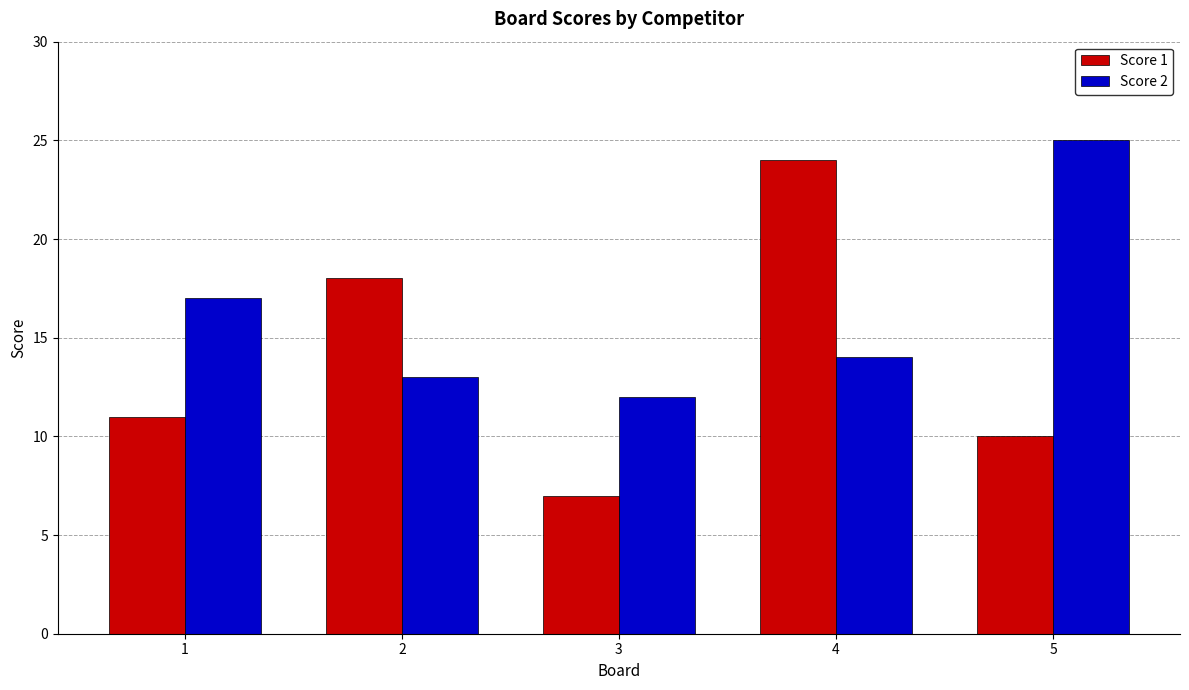

Which series has the largest range (max minus min)?

Score 1